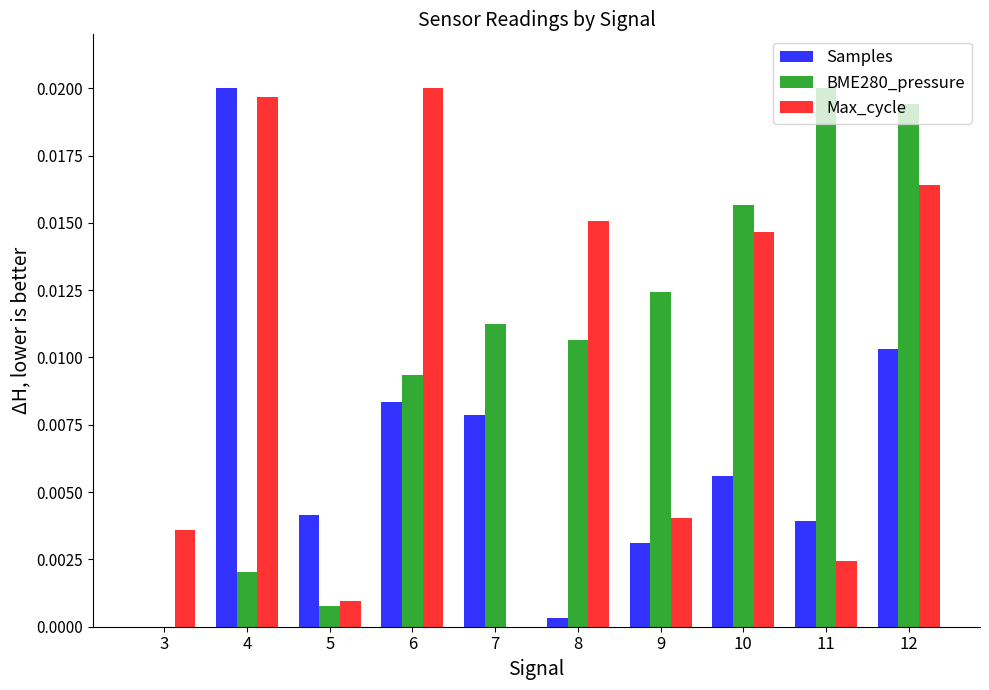

At which category is the sum across all series the highest?

12